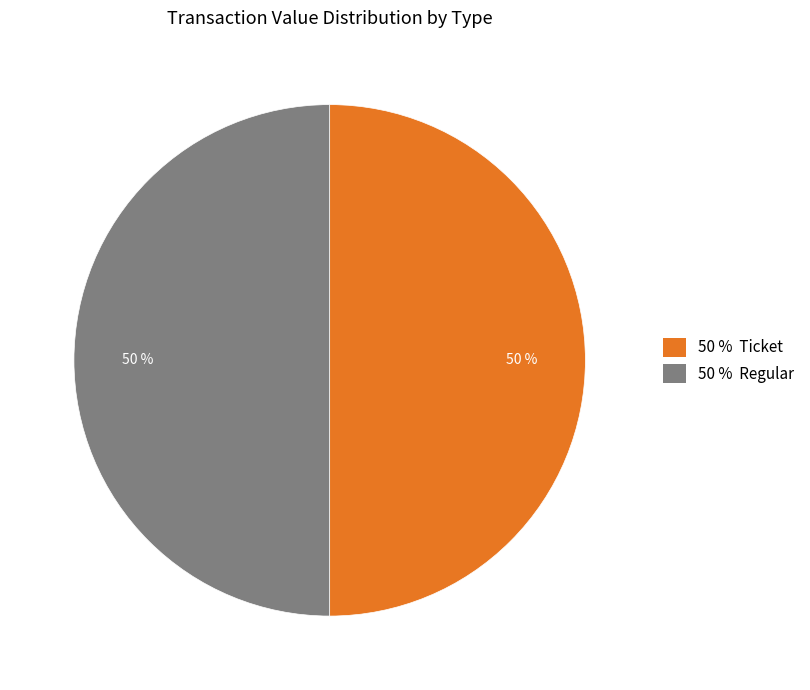

How many slices are in this pie chart?

2